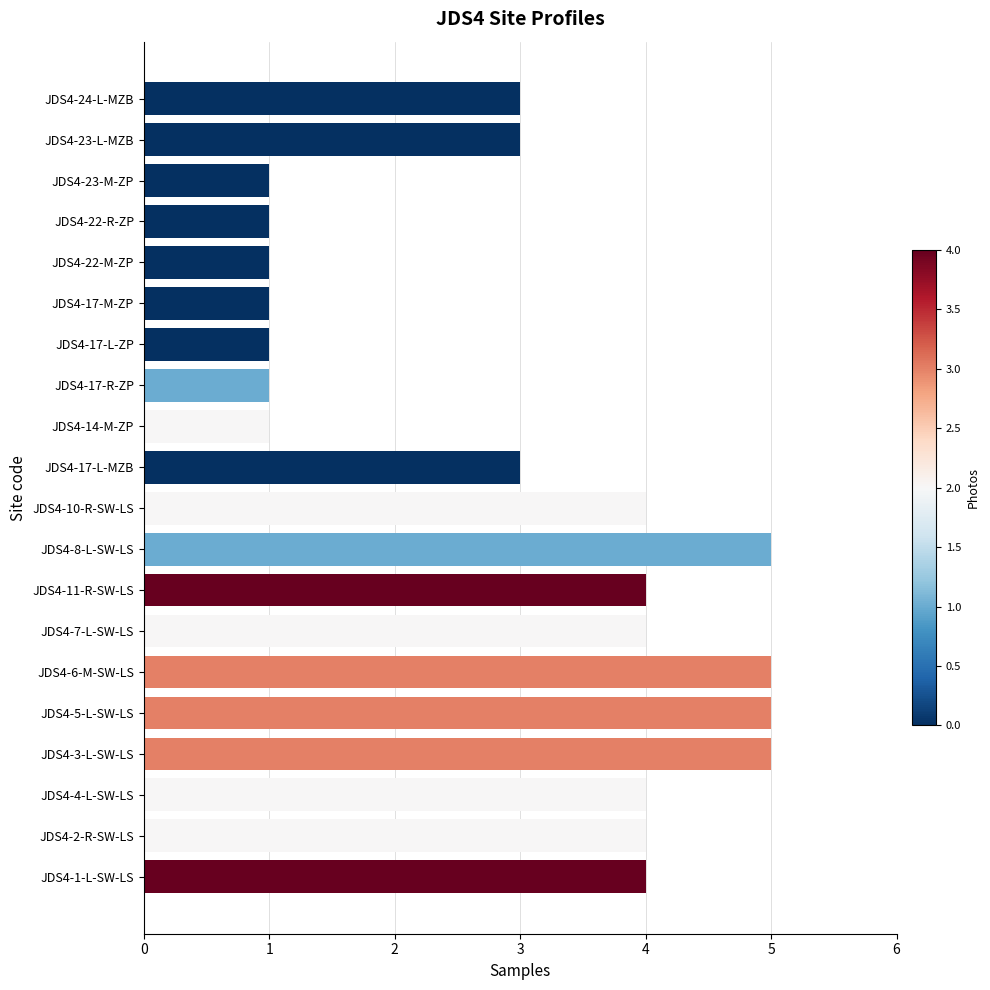

What is the maximum value shown in the chart?

5